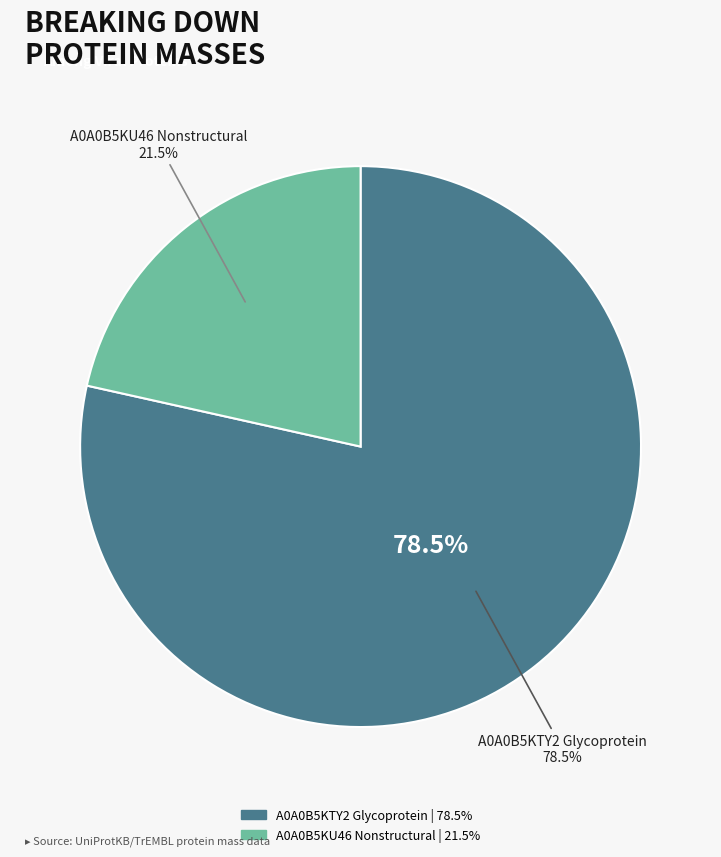

How many segments does this pie chart have?

2